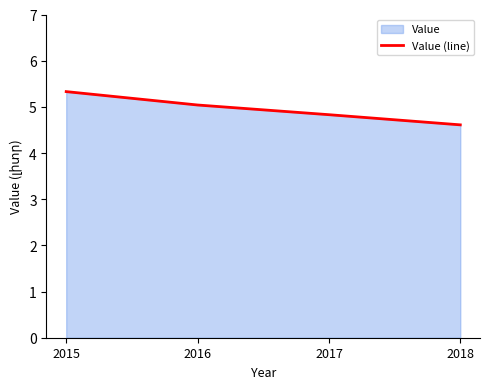

What is the change in value from 2015 to 2018?

-0.7